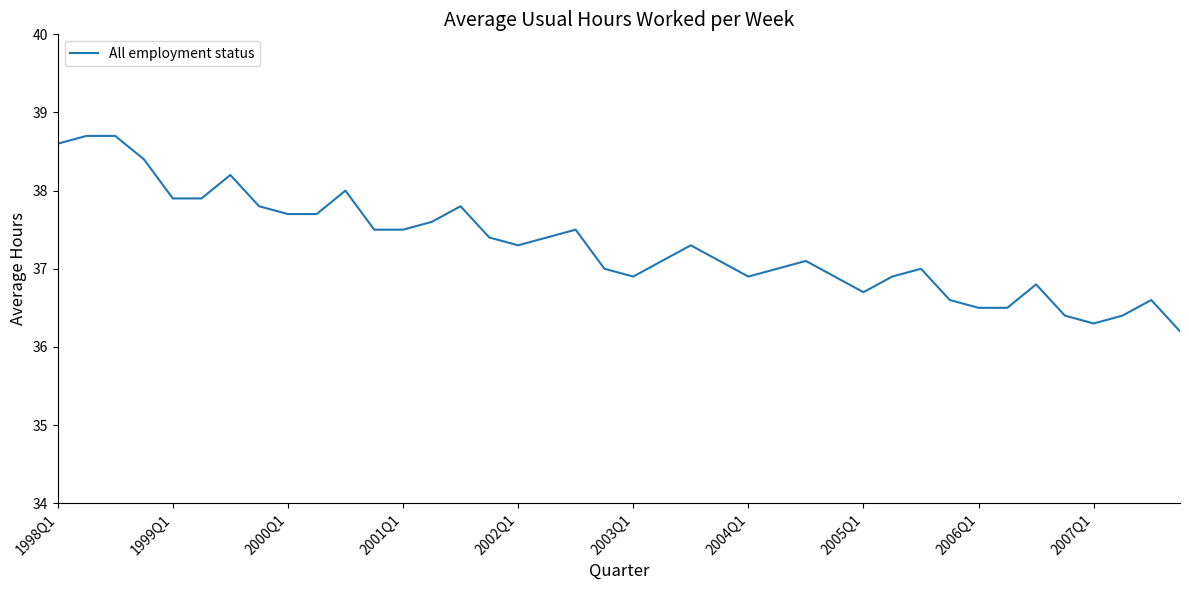

What is the minimum value shown in the chart?

36.2